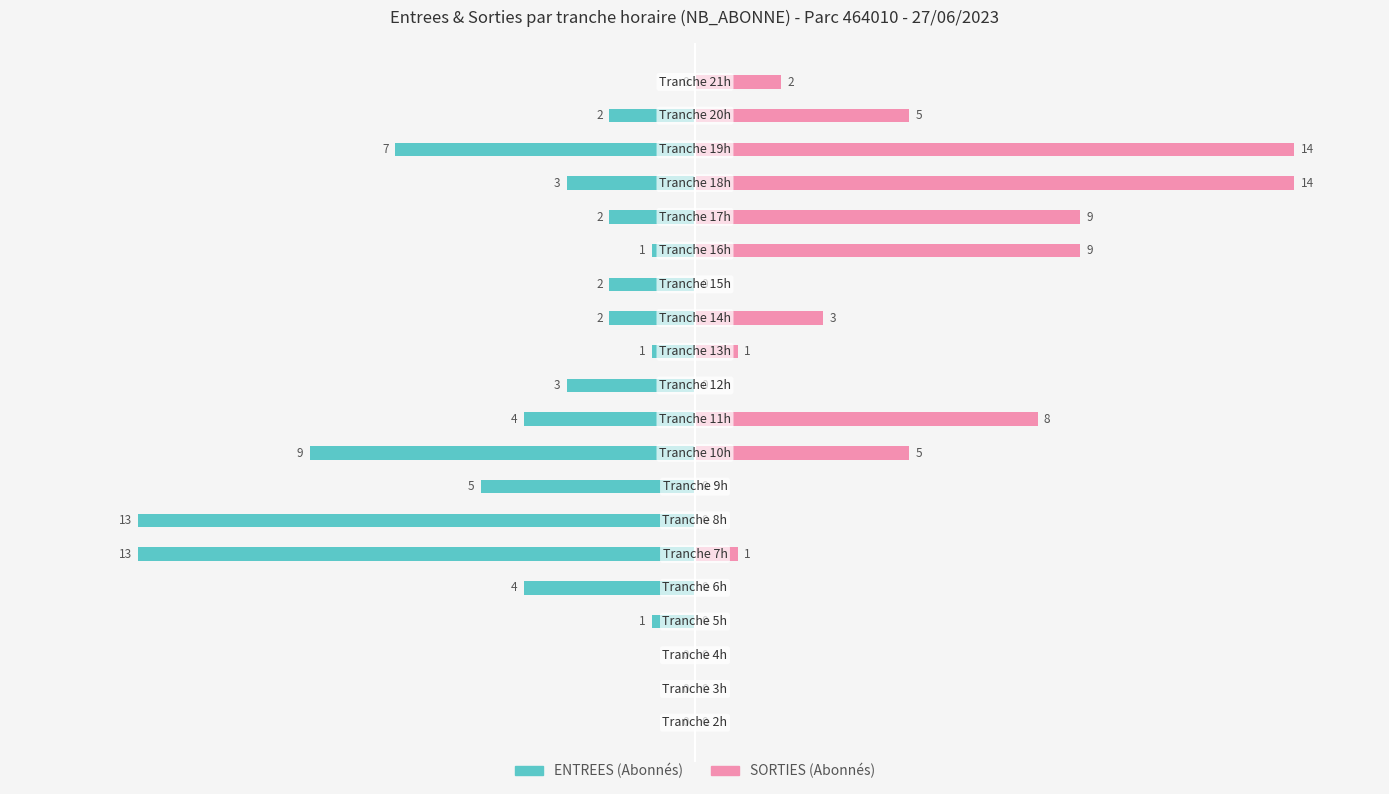

How many groups of bars are there?

20